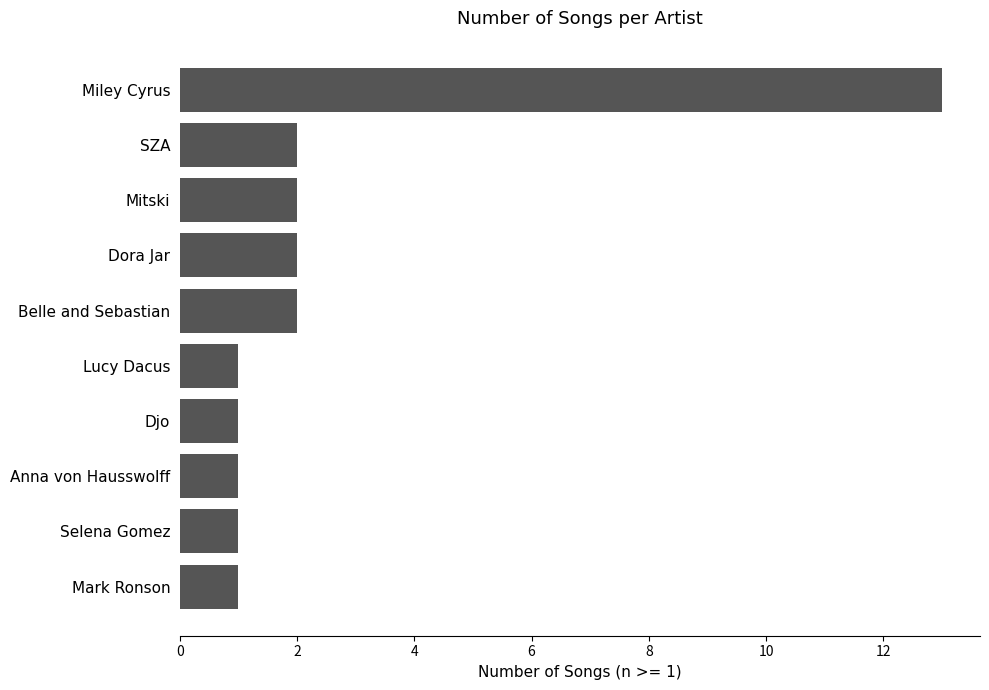

What is the greatest value displayed?

13